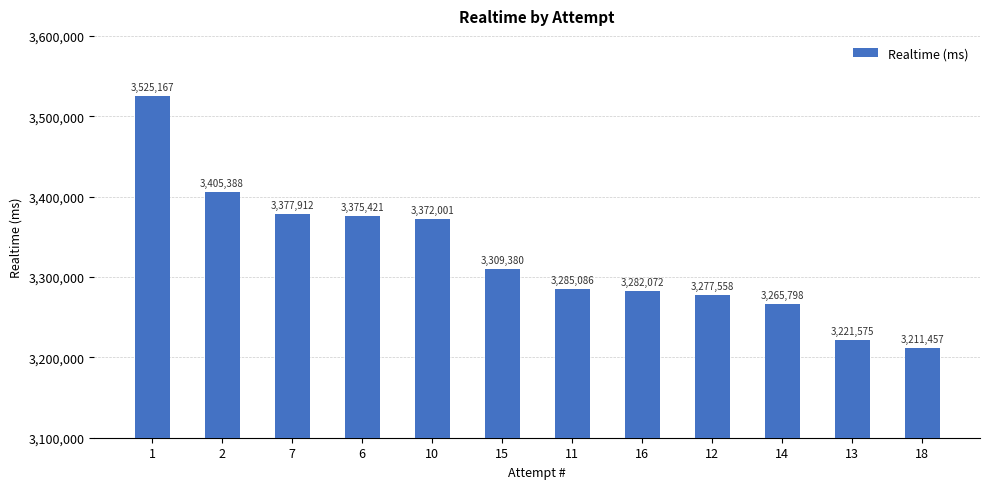

Between 14 and 2, which is larger?

2